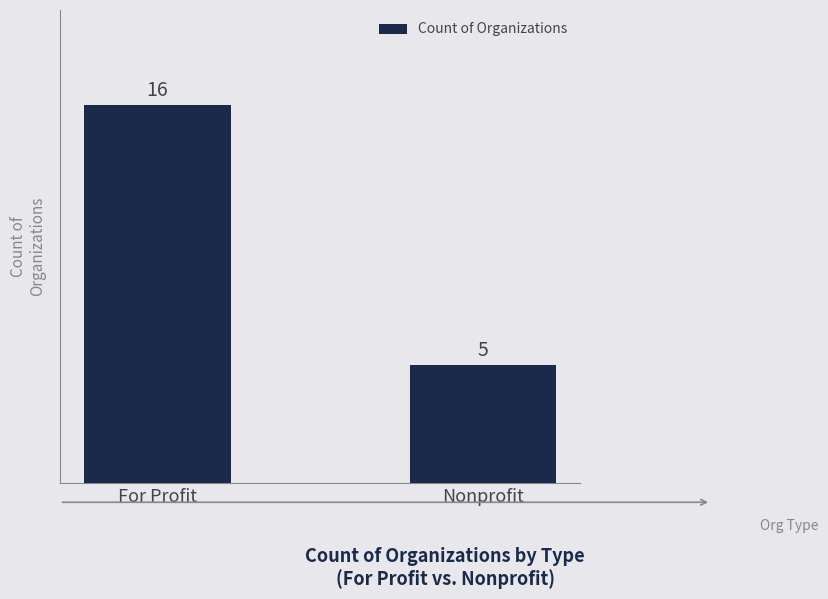

What is the label of the 2nd bar from the right?

For Profit